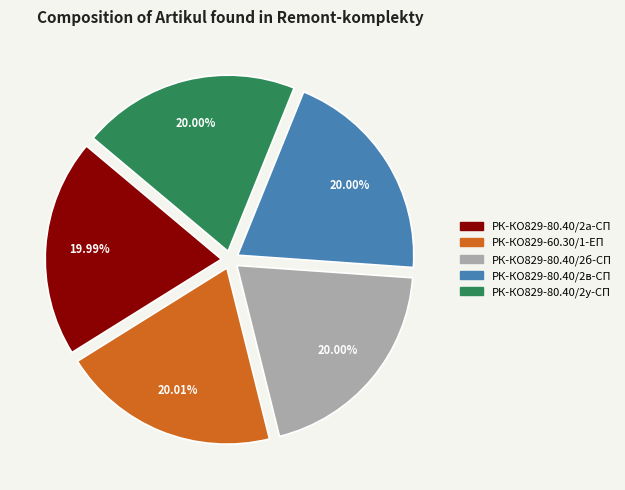

Approximately how many times larger is the value at РК-КО829-80.40/2в-СП compared to РК-КО829-60.30/1-ЕП?

1.0